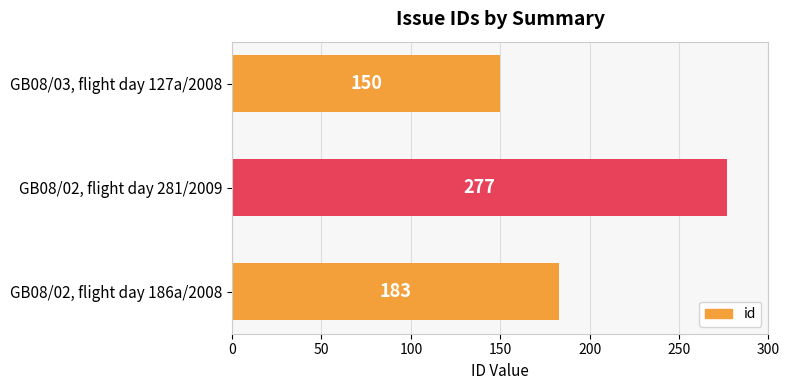

Where is the data nearest to the value 213?

GB08/02, flight day 186a/2008